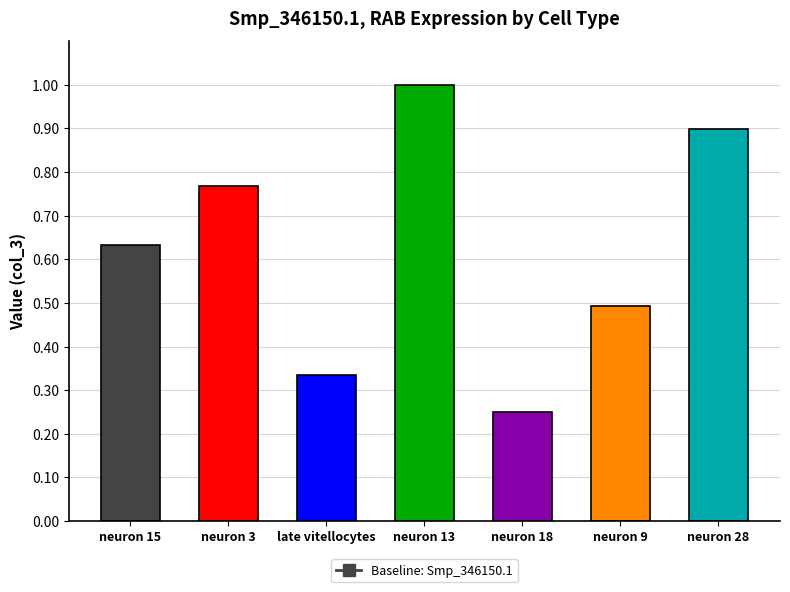

What is the approximate value at neuron 28?

0.9